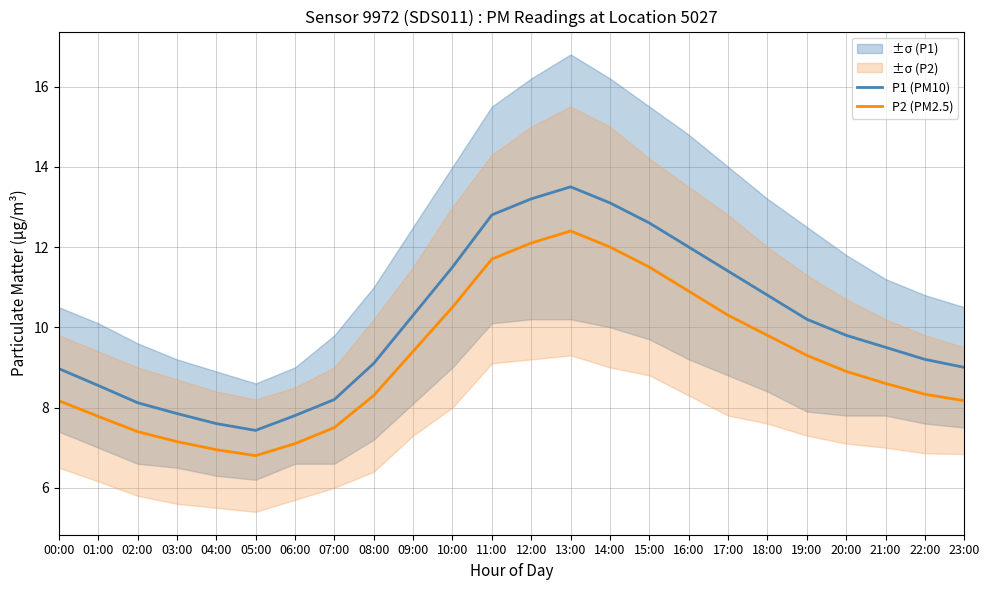

What is the difference between the maximum and minimum values in the P1 (PM10) series?

6.1